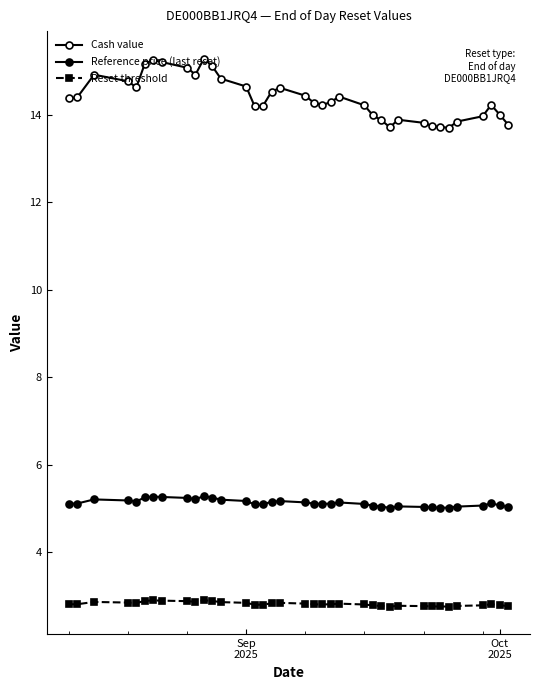

Does the chart have visible grid lines?

No